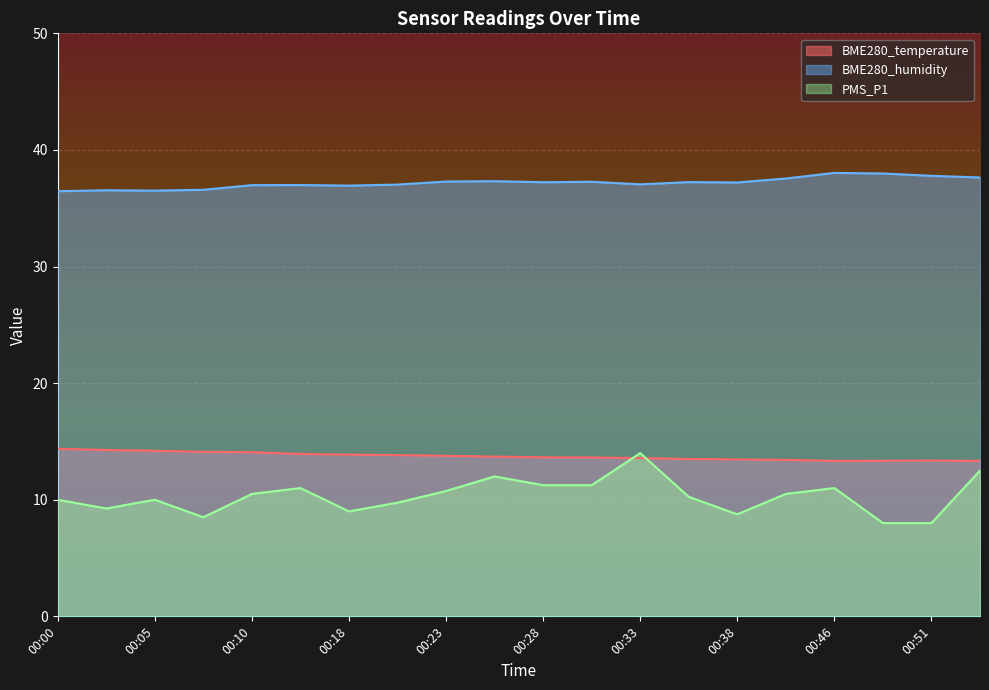

How many lines are shown in the chart?

3